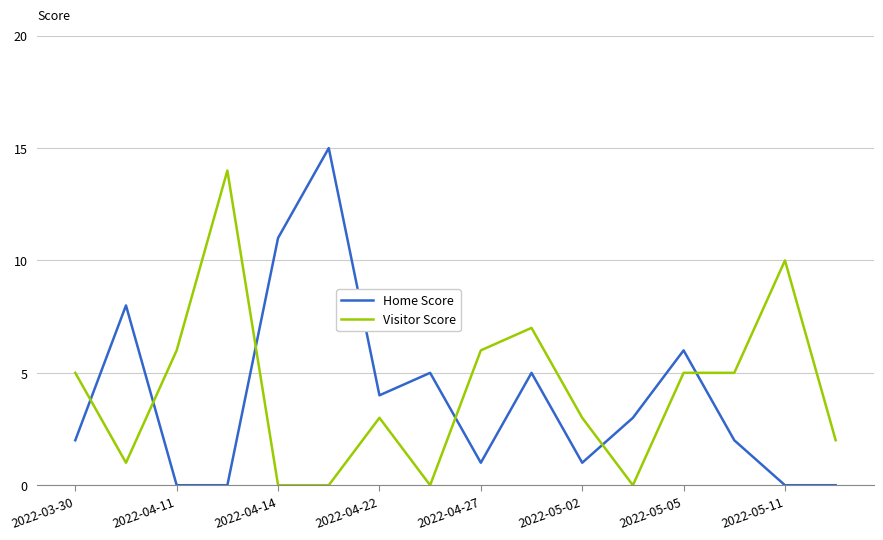

After their last crossing, which series has the higher values: Home Score or Visitor Score?

Visitor Score